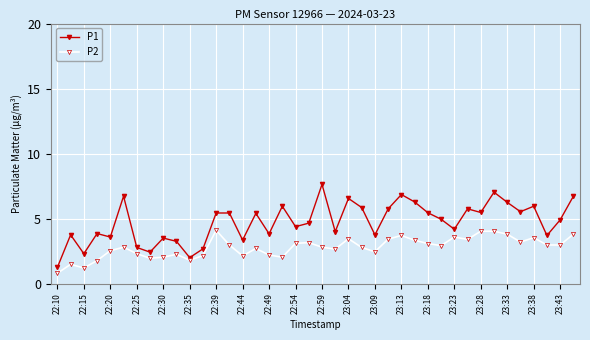

What is the sum of all P2 values?

111.3